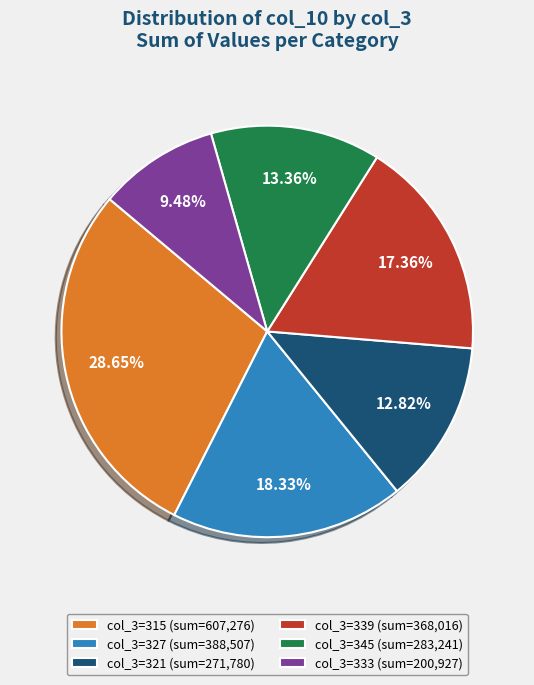

Is the sum of col_3=333 (sum=200,927) and col_3=327 (sum=388,507) greater than half?

No